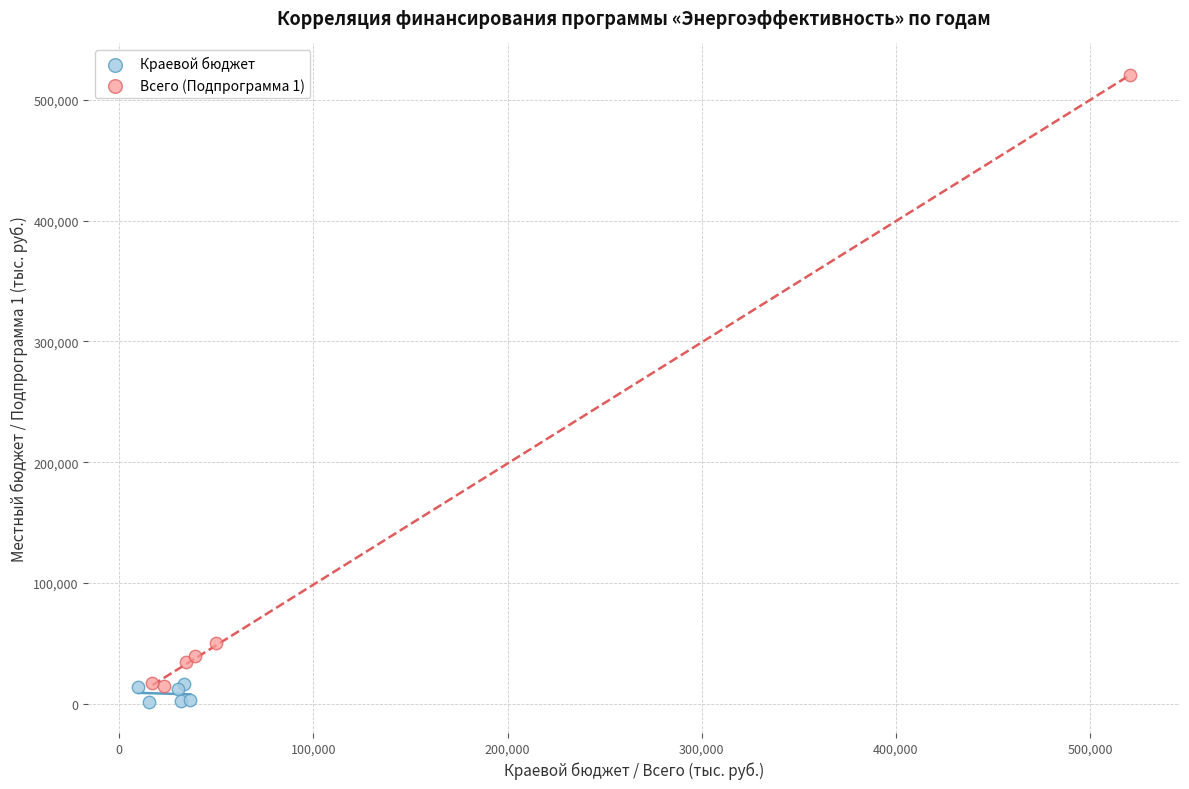

Which series contains the highest Y value?

Всего (Подпрограмма 1)